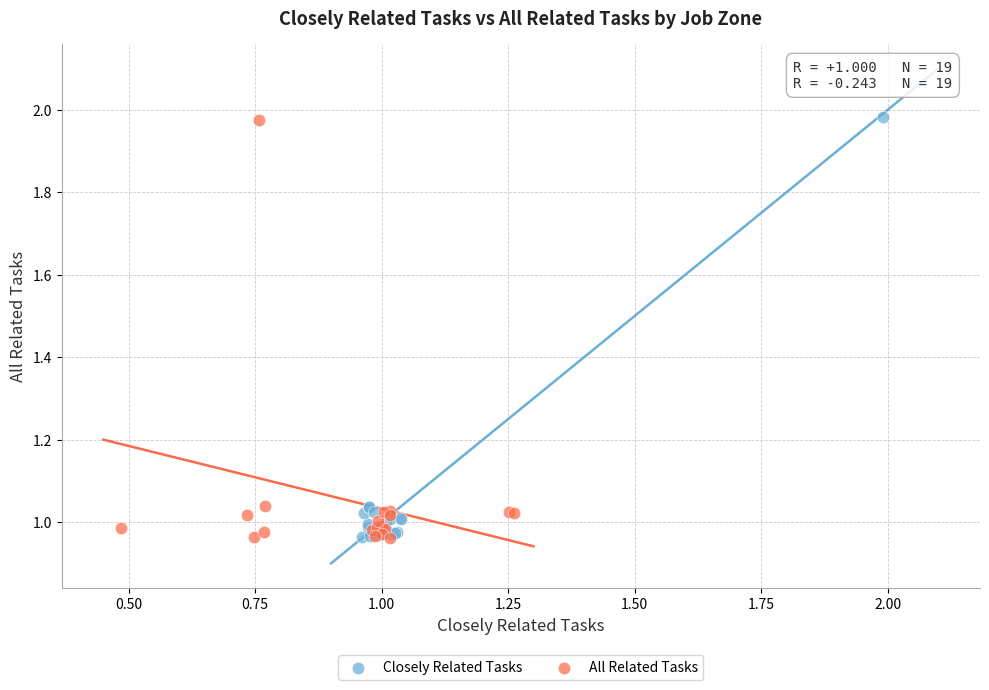

What are all the series names shown in the legend?

Closely Related Tasks, All Related Tasks